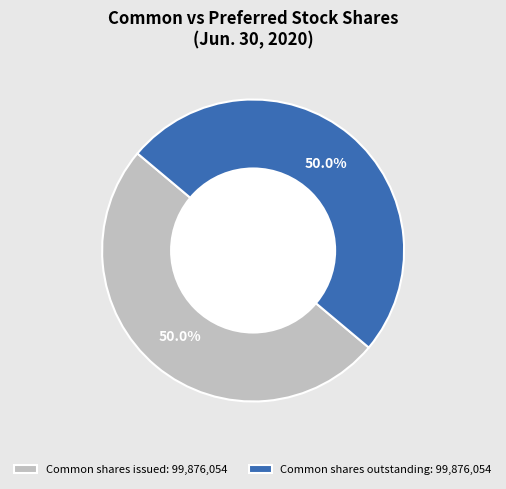

What is the ratio of the value at Common shares issued: 99,876,054 to the value at Common shares outstanding: 99,876,054?

1.0